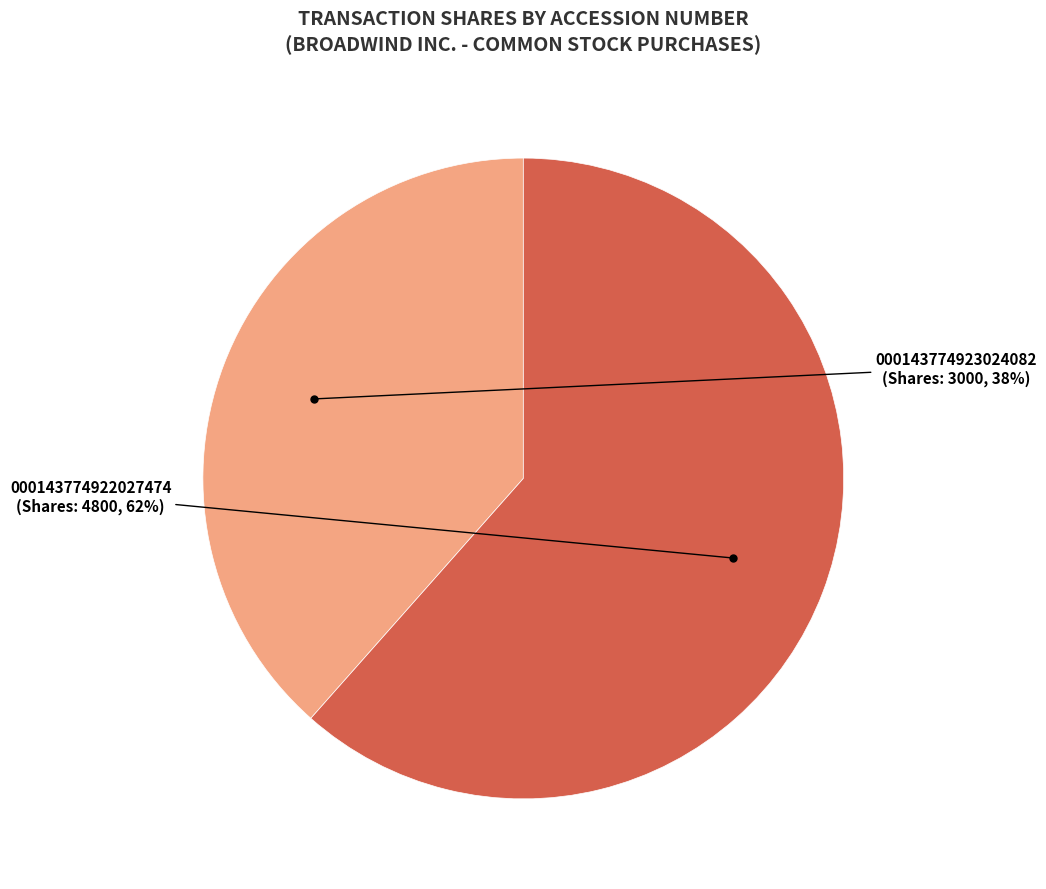

How many segments does this pie chart have?

2